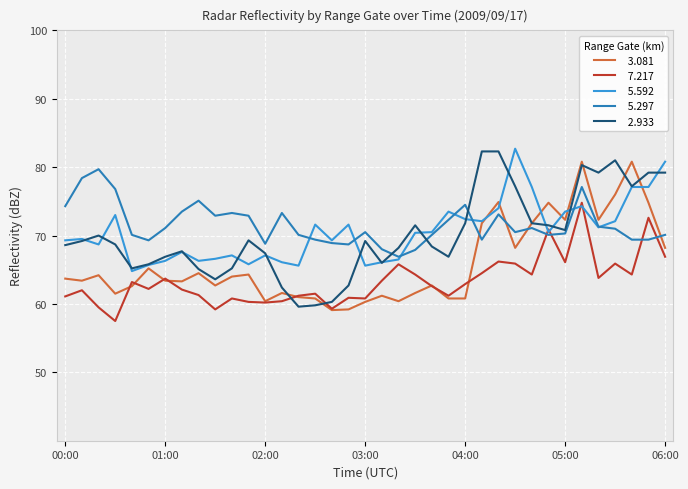

What is the smallest value displayed?

57.5